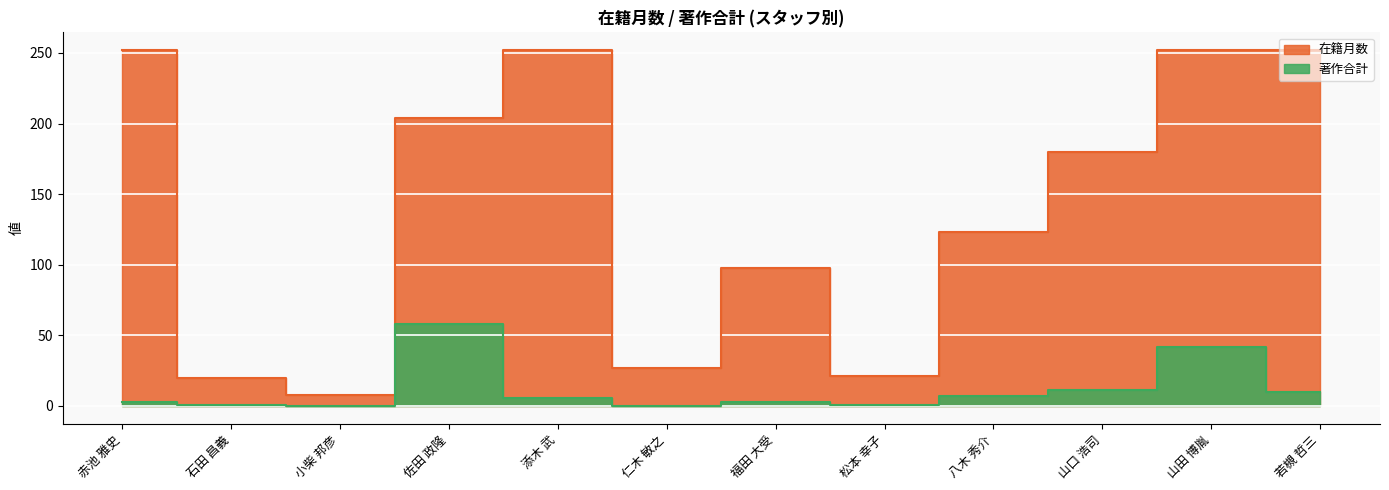

Which category has the lowest value in the 在籍月数 series?

小柴 邦彦